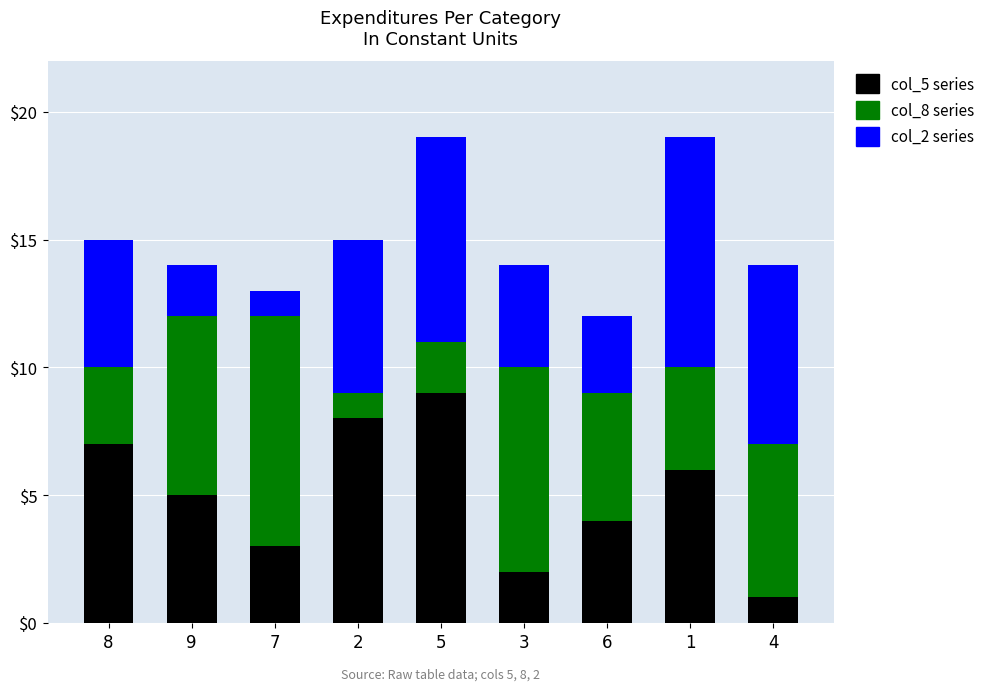

Reading right to left, transcribe the values for col_5.

1	6	4	2	9	8	3	5	7